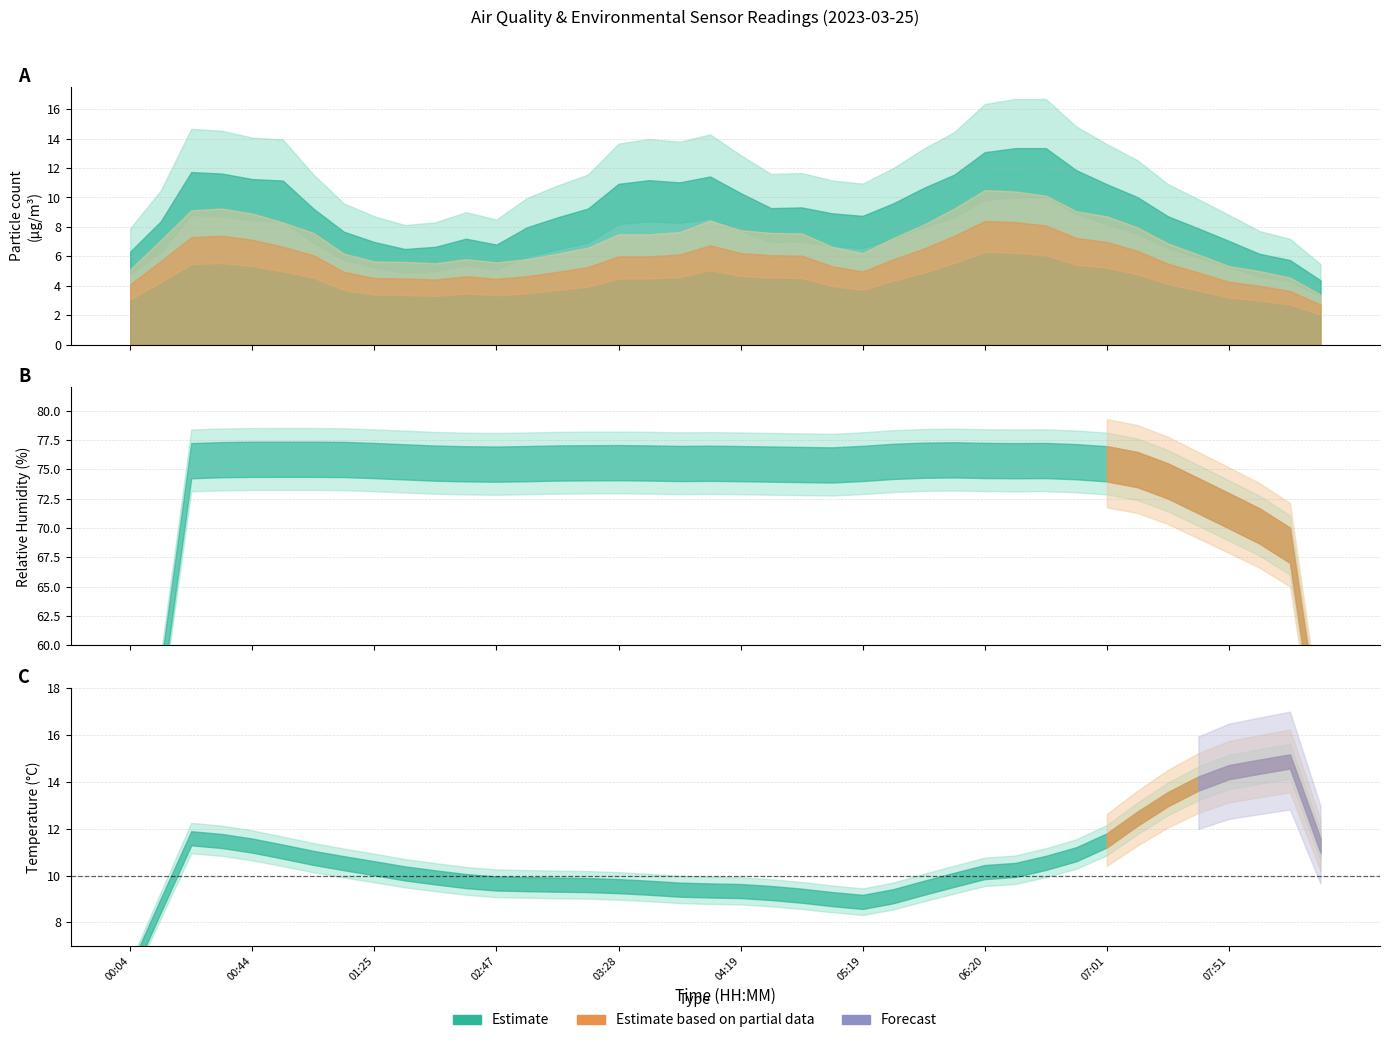

The BME280_temperature series shows 5.1 at 03:18. True or false?

False